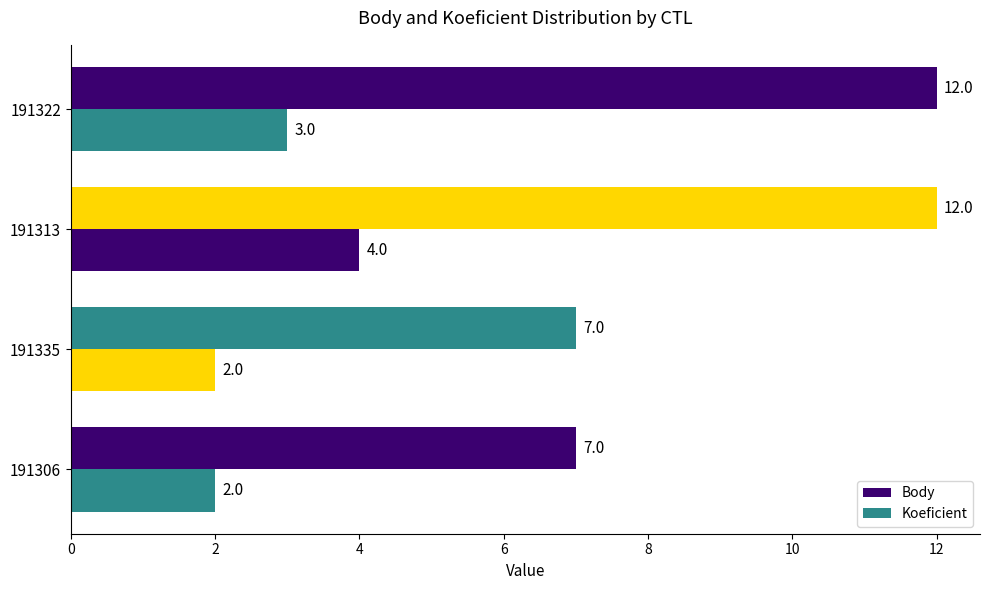

What is the sum of all Body values?

38